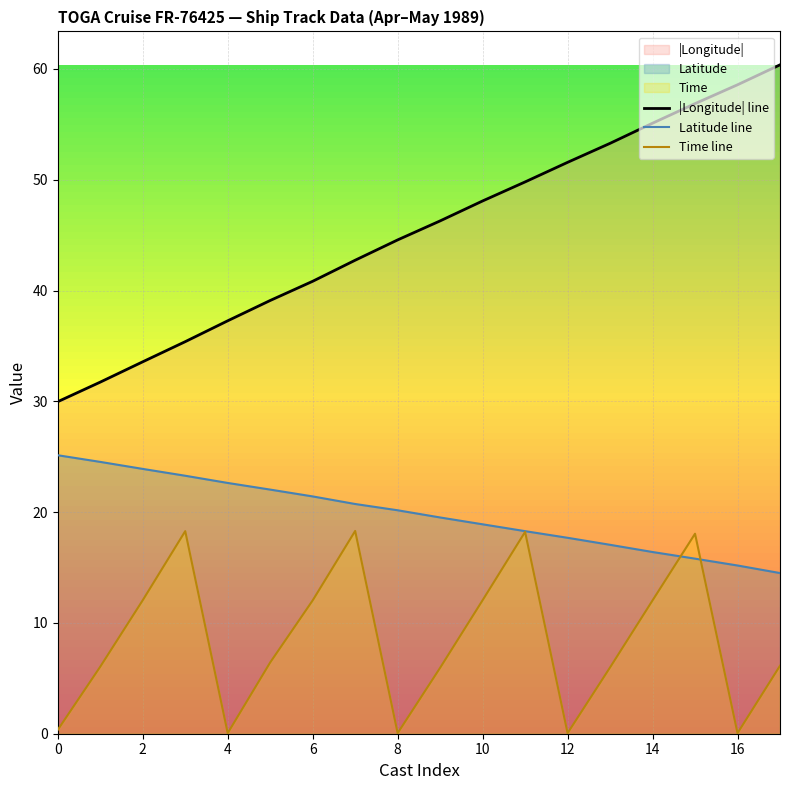

True or false: |Longitude| line has more than 0 interior local peaks.

False